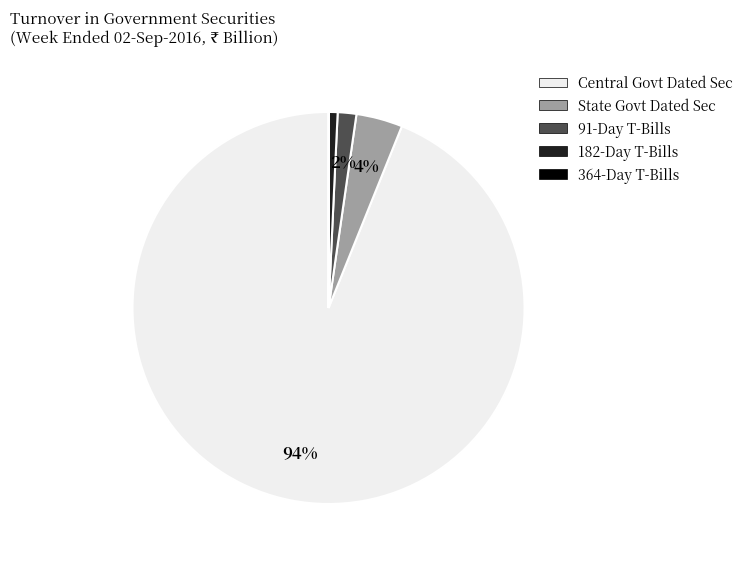

To the nearest percent, what is the average slice percentage?

20%